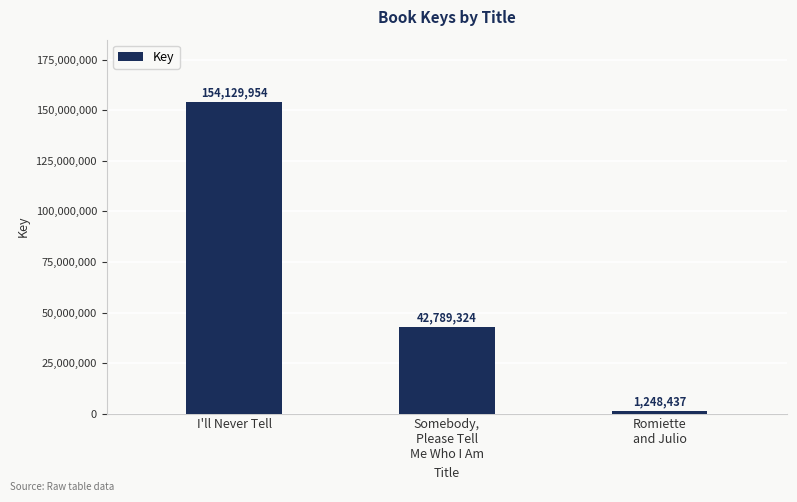

How many data points does each series have?

3